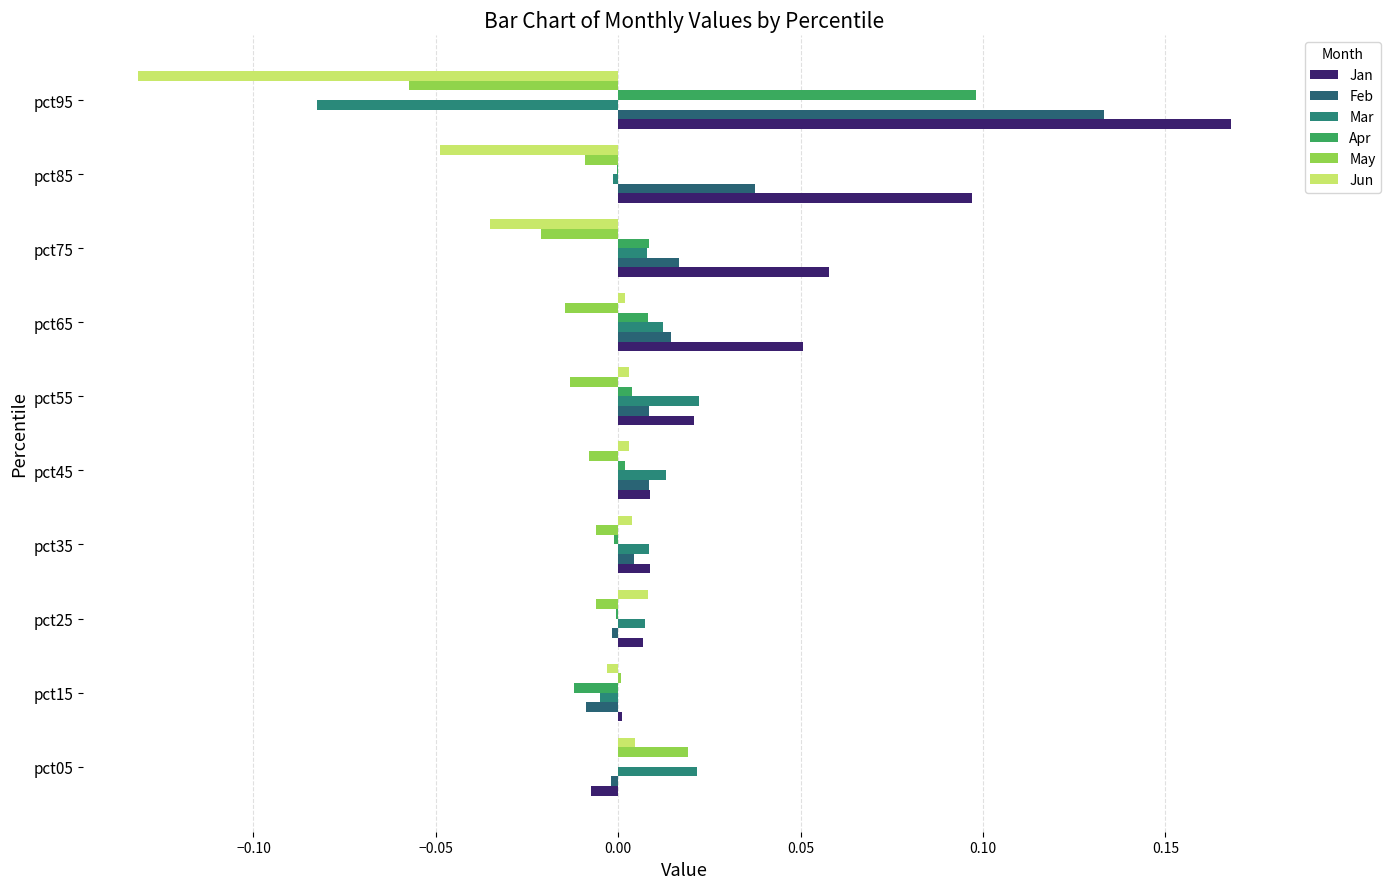

What is the greatest value displayed?

0.2